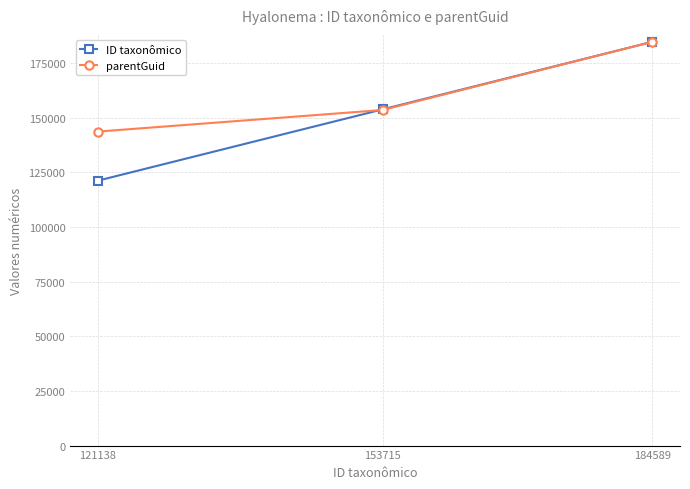

Does the chart display data point markers on the line(s)?

Yes